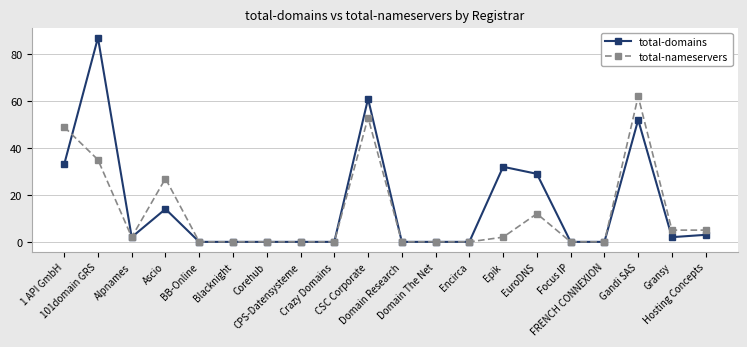

What is the approximate value of total-nameservers at CSC Corporate, to the nearest 10?

50